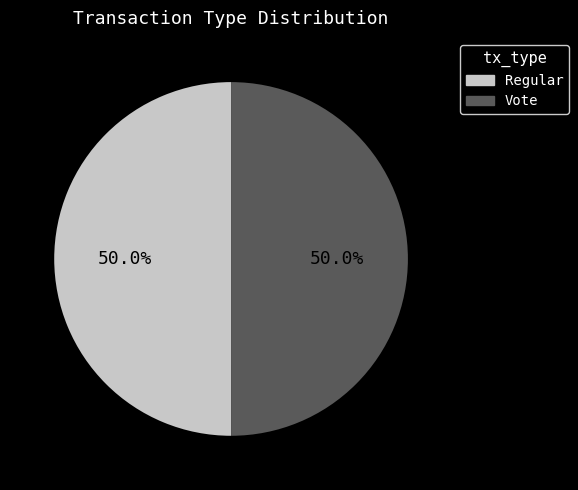

To the nearest percent, what portion does Regular represent?

50%